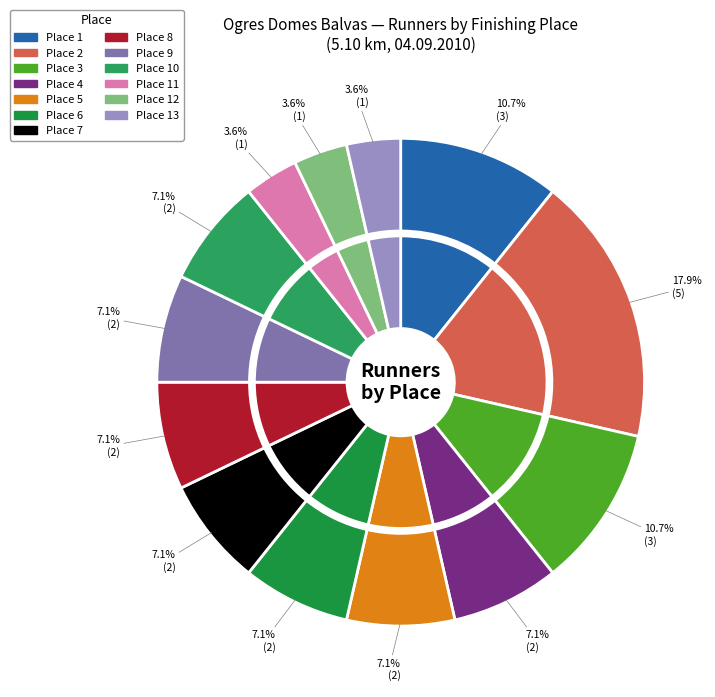

How much of the chart is everything except Place 9?

92.9%